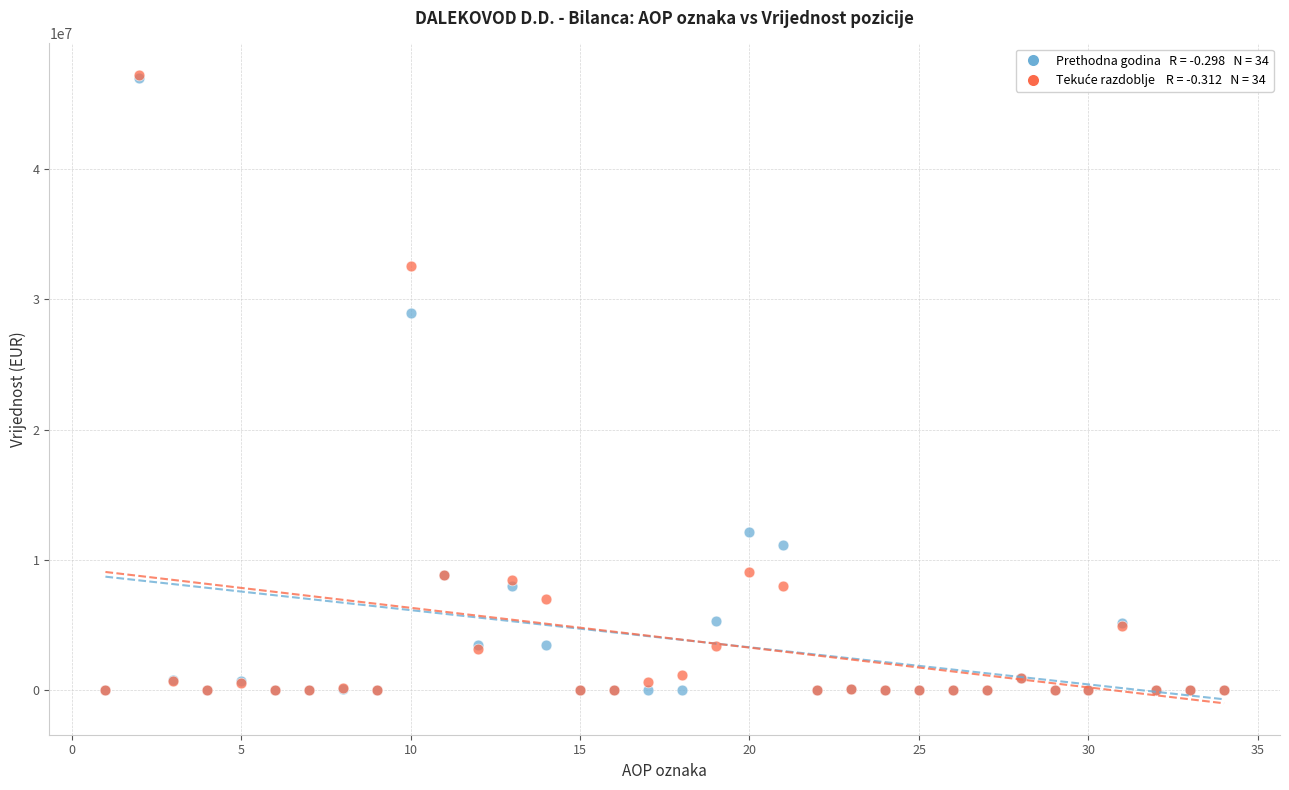

Across all series, what Y value is closest to 23627297?

28987060